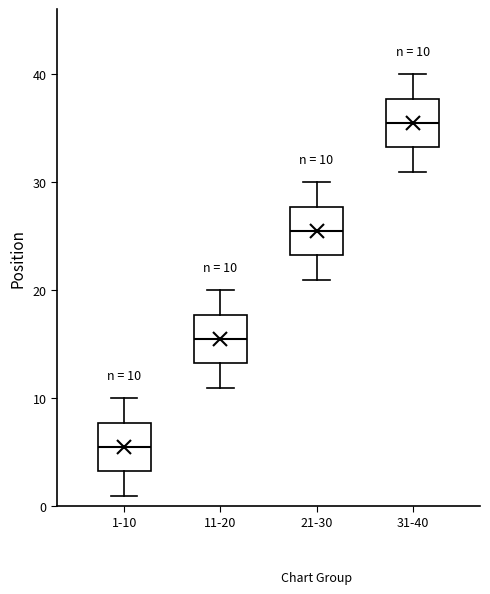

Which box has the highest median line?

31-40